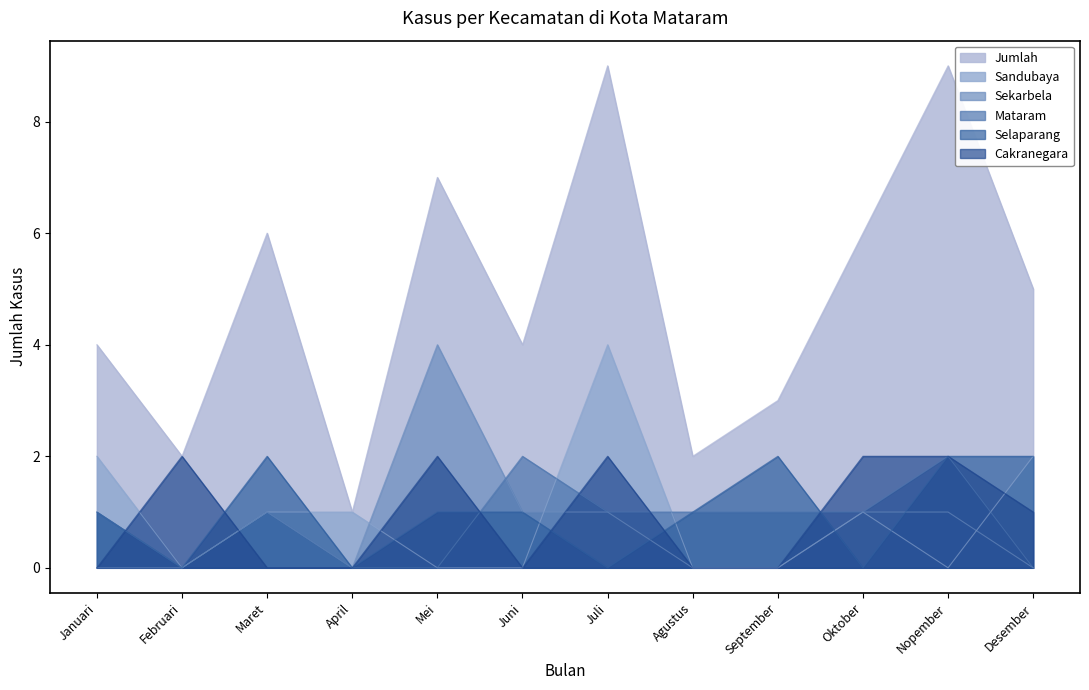

What is the difference between the second highest and second lowest values in the Selaparang series?

2